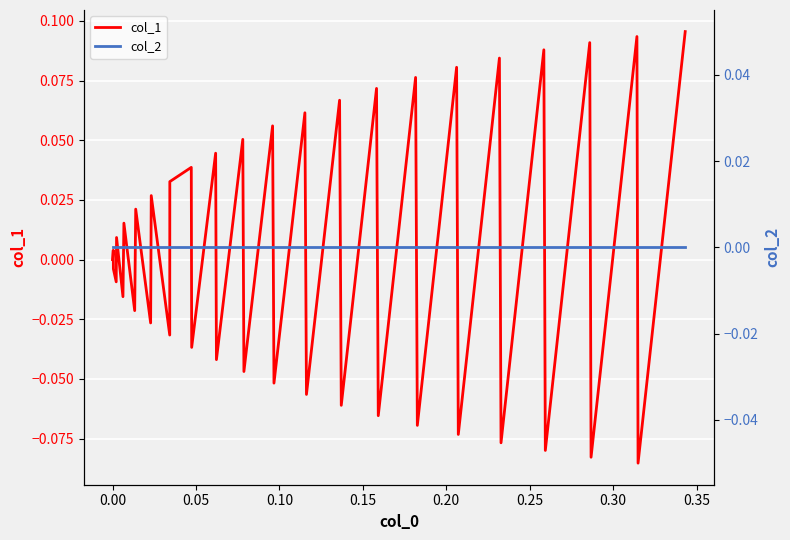

List the series in order of their overall mean, lowest first.

col_2, col_1